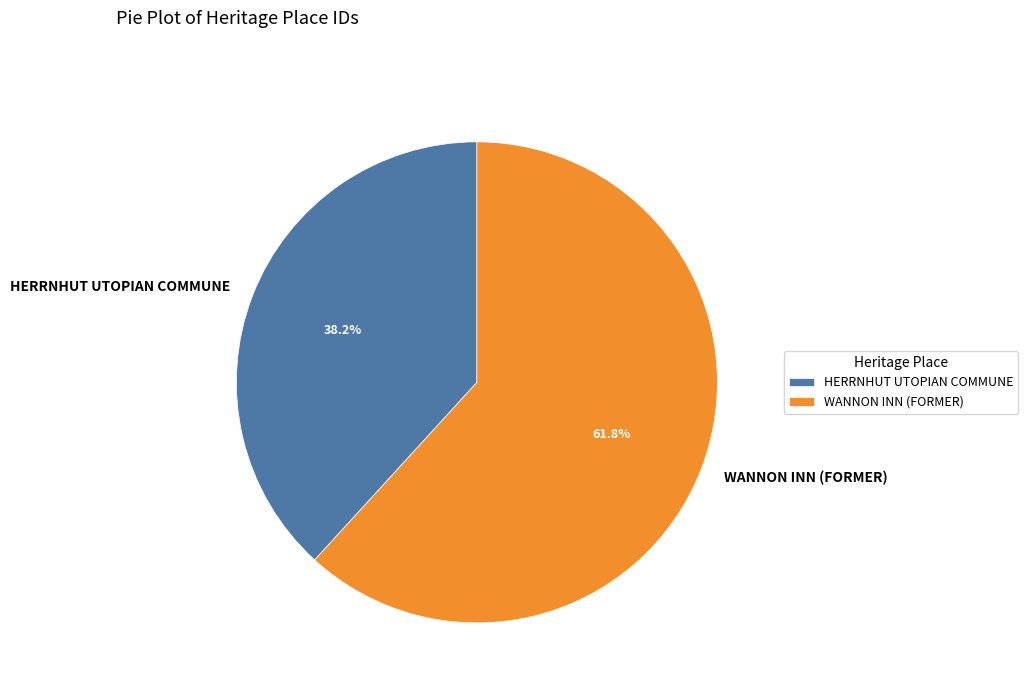

Is there any slice that represents more than half of the pie?

Yes